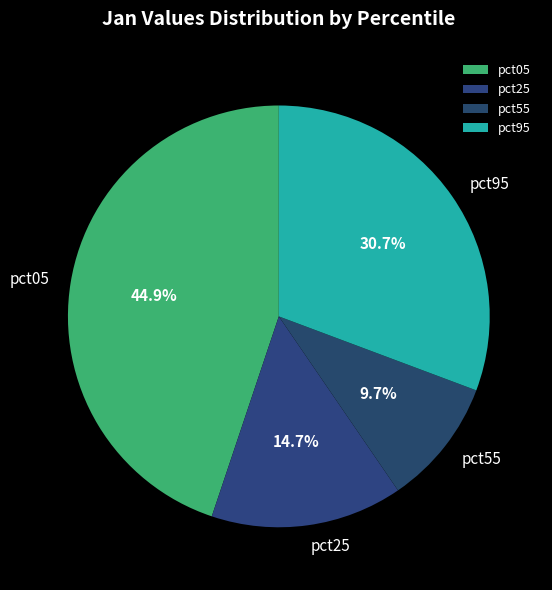

Between pct95 and pct05, which is larger?

pct05